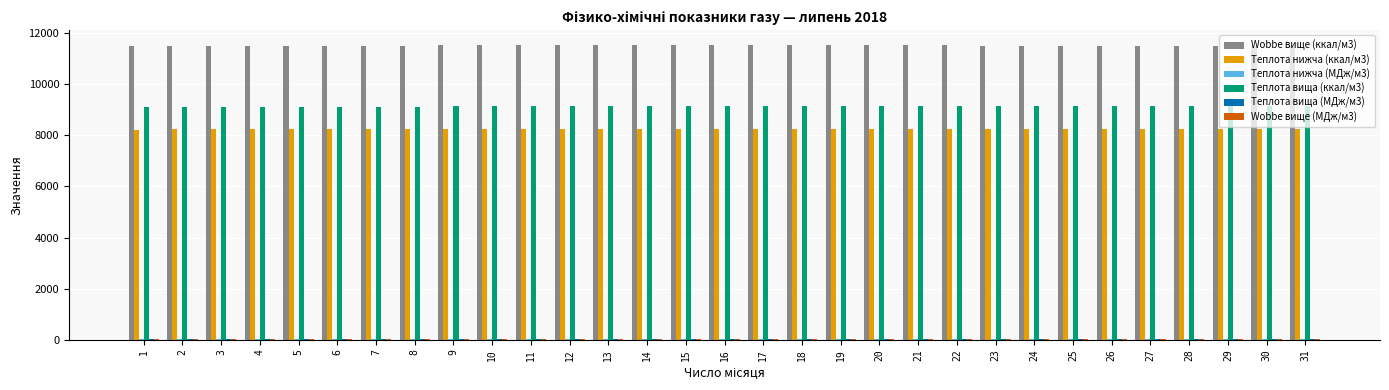

Count the number of data series in this chart.

6